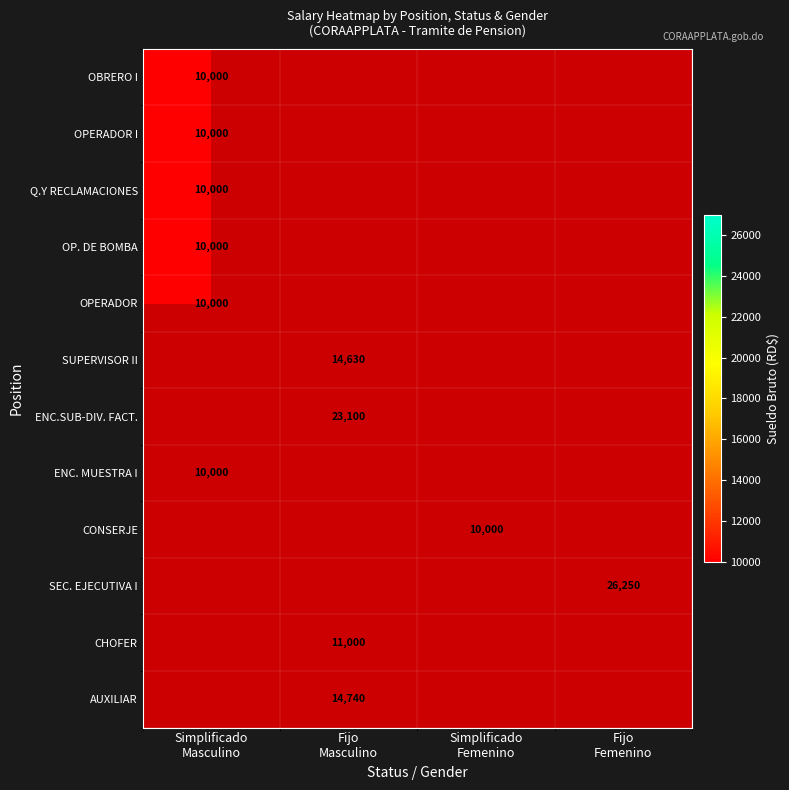

Between Fijo
Femenino and Simplificado
Masculino, which is larger?

Simplificado
Masculino